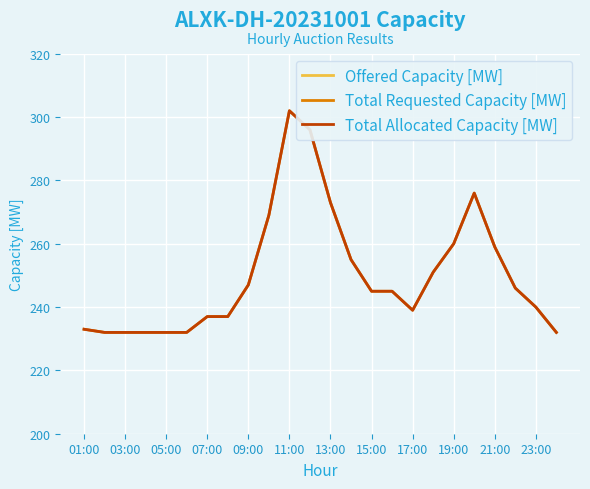

At 19:00, list the series in order from smallest to largest.

Total Requested Capacity [MW], Total Allocated Capacity [MW], Offered Capacity [MW]